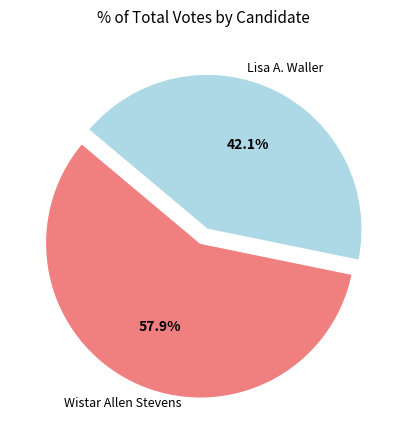

Does any single category account for the majority?

Yes